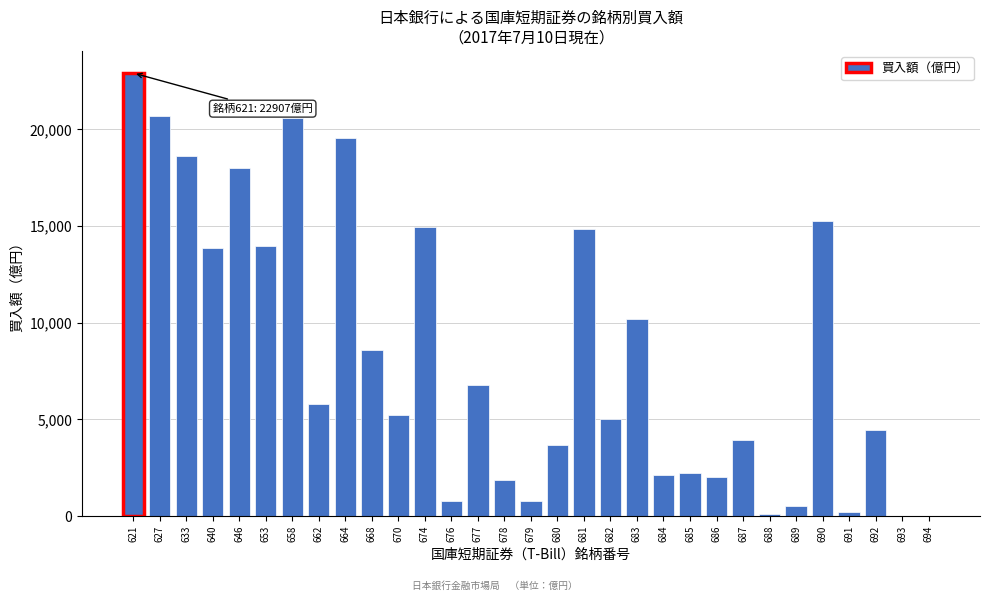

What is the change in value from 678 to 682?

+3159